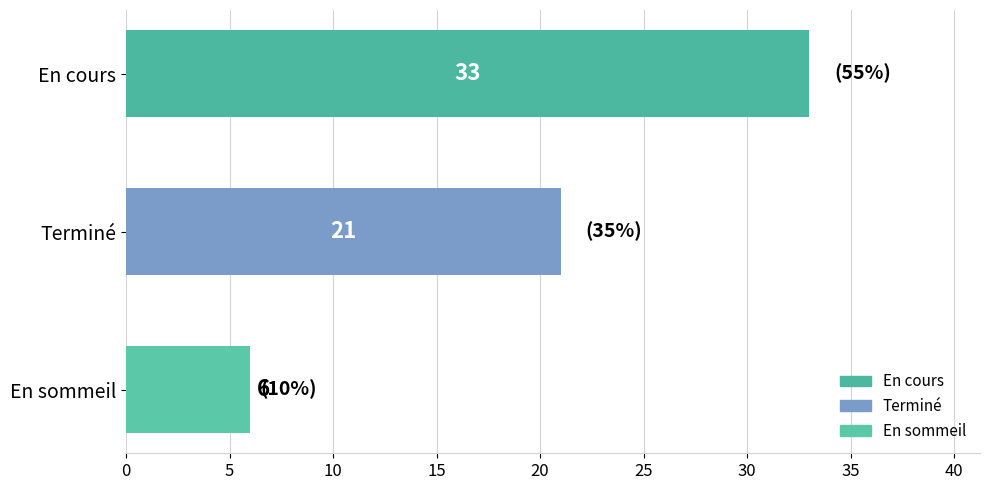

Approximately how many times larger is the value at En sommeil compared to Terminé?

0.3